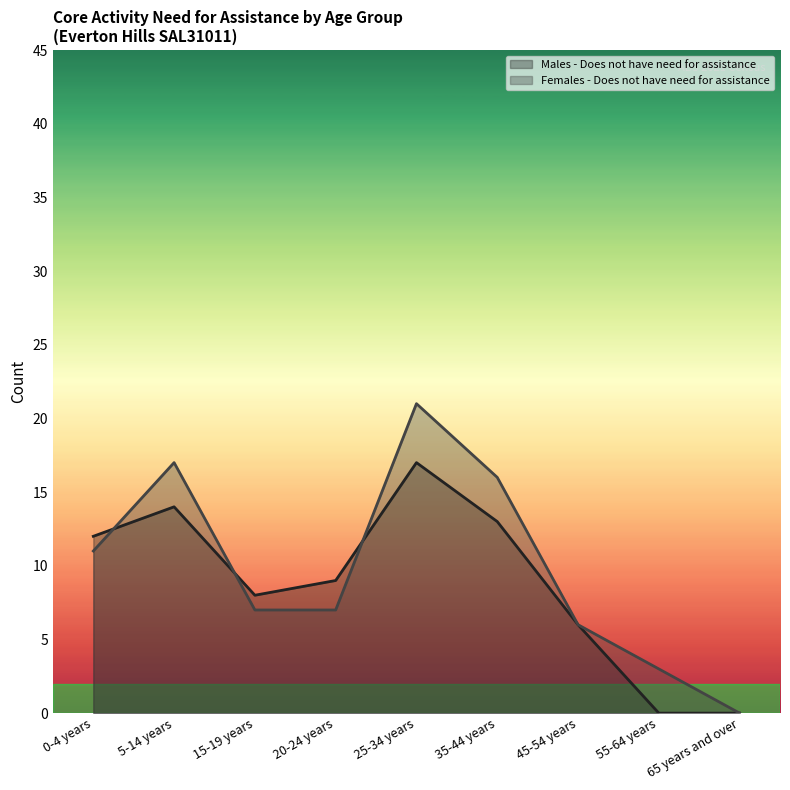

At 25-34 years, list the series in order from largest to smallest.

Females - Does not have need for assistance, Males - Does not have need for assistance